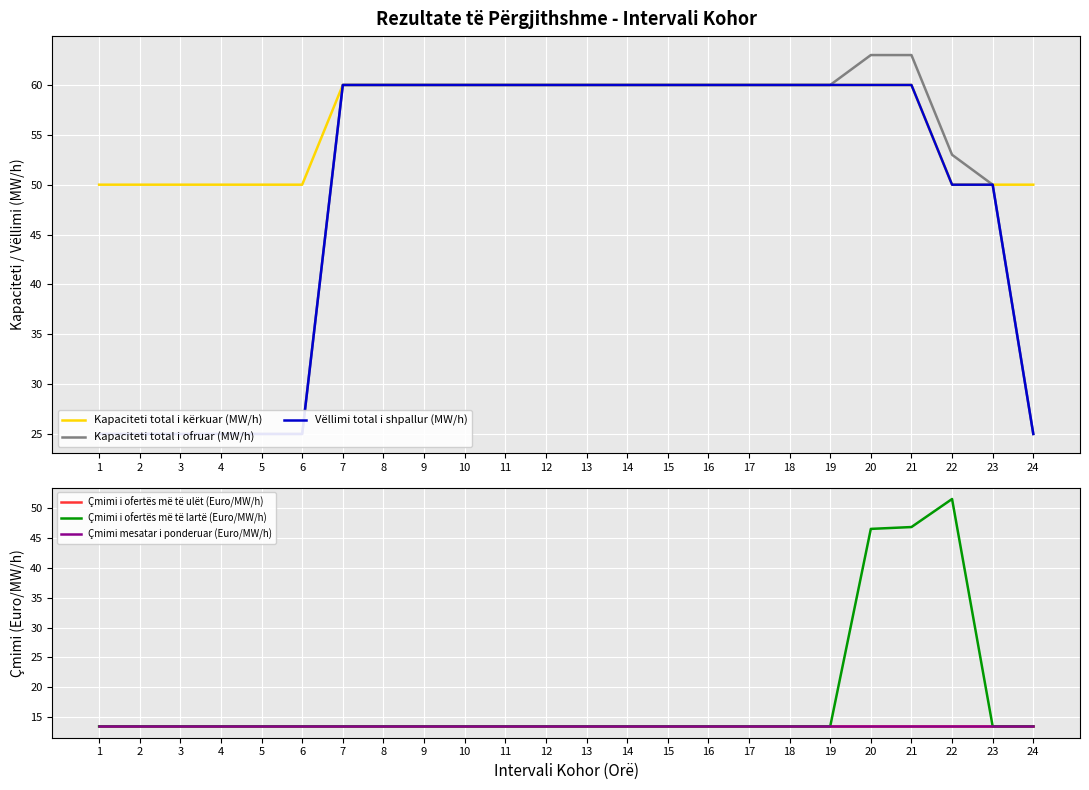

Where is Çmimi i ofertës më të ulët (Euro/MW/h) nearest to the value 13?

1